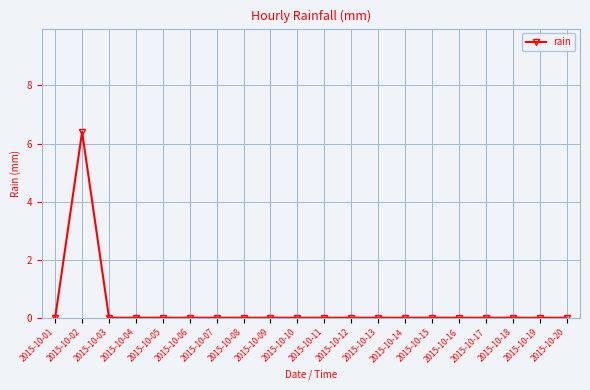

How many series are shown in this chart?

1